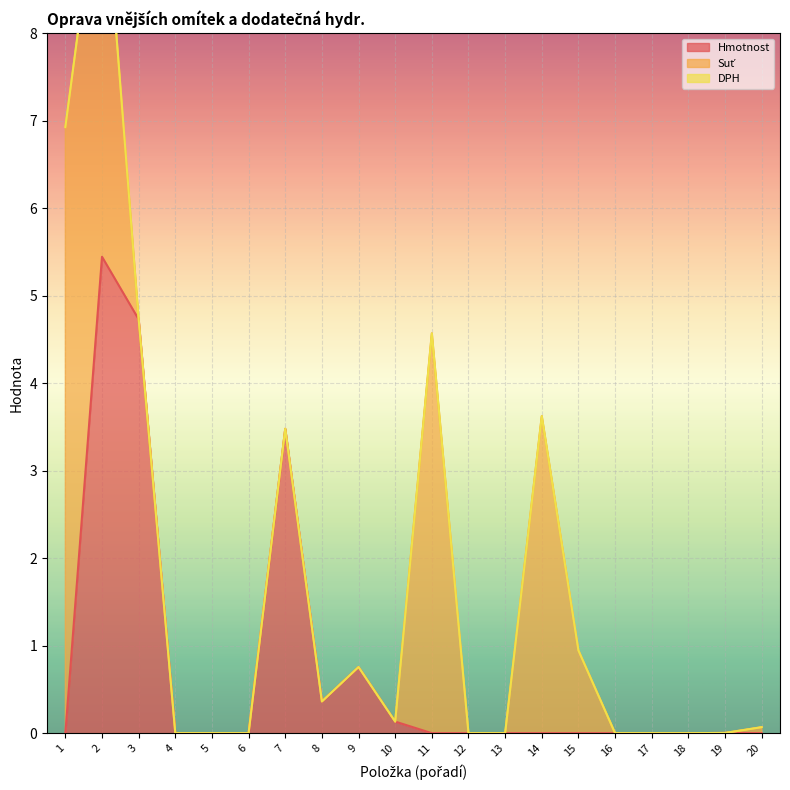

What is the highest value of the Hmotnost series?

5.4